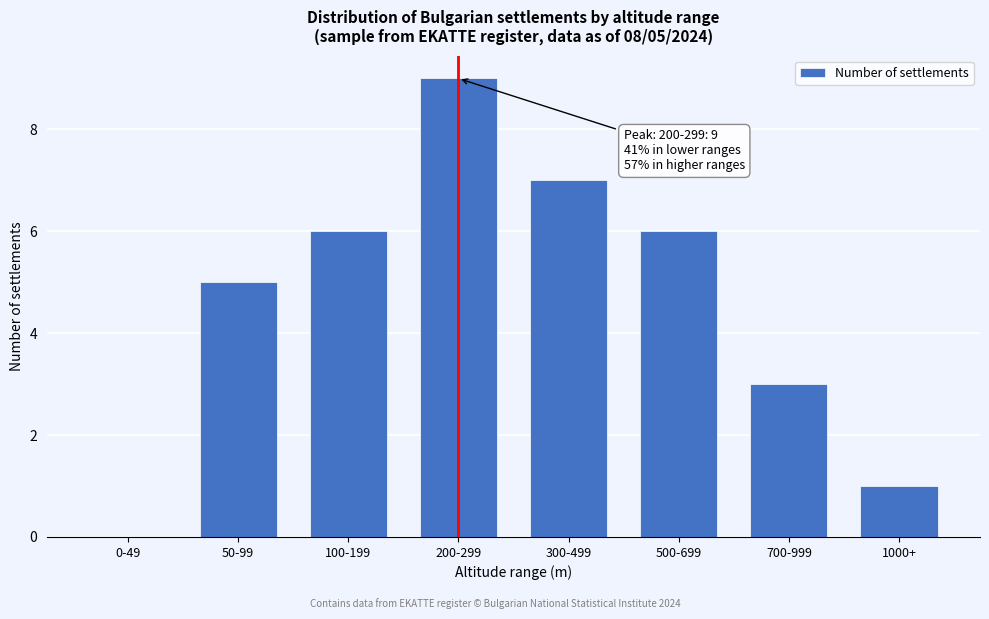

Reading left to right, extract all data points from this chart.

0-49=0	50-99=5	100-199=6	200-299=9	300-499=7	500-699=6	700-999=3	1000+=1